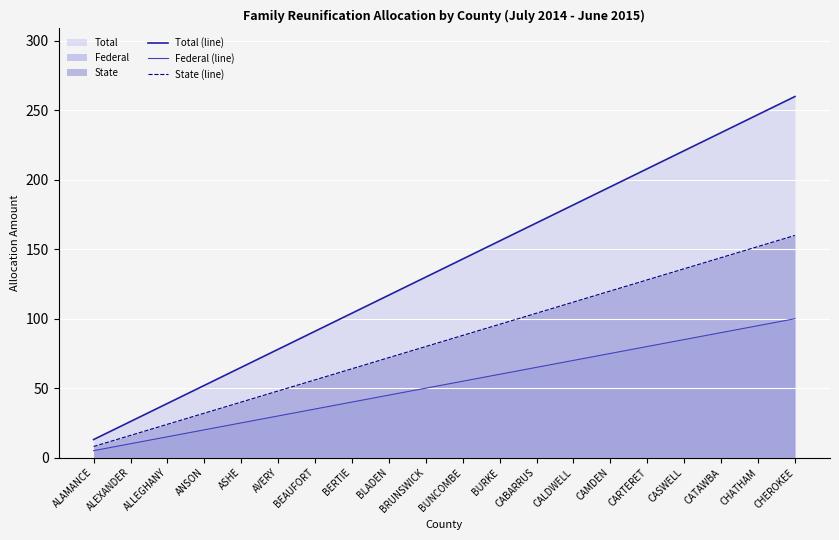

True or false: Federal (line) has a value of 2 at ALAMANCE.

False